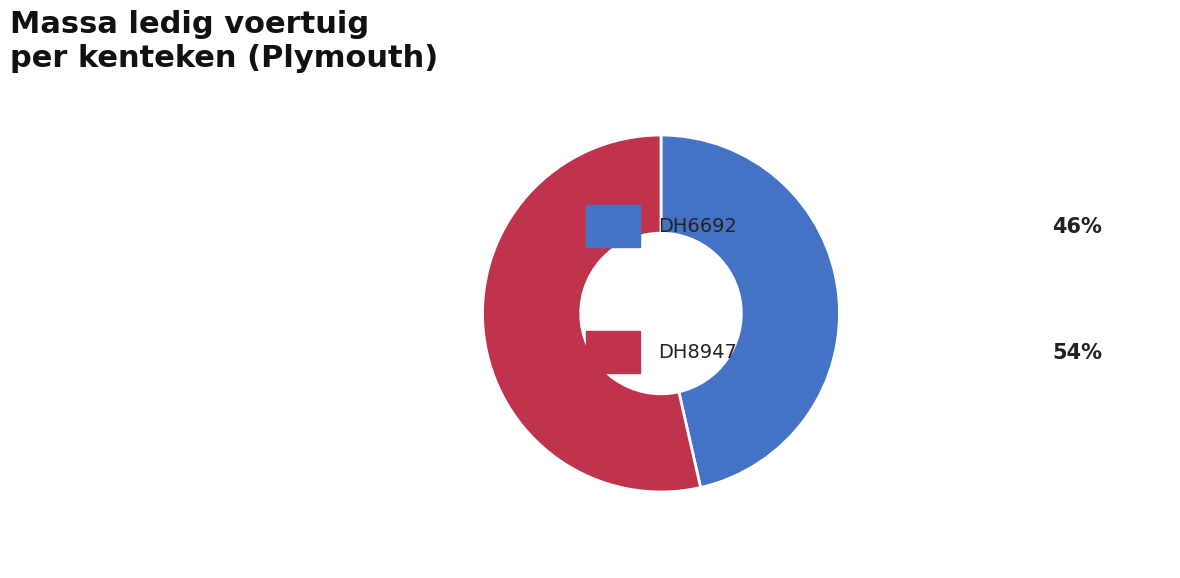

Is there a majority slice in this chart?

Yes